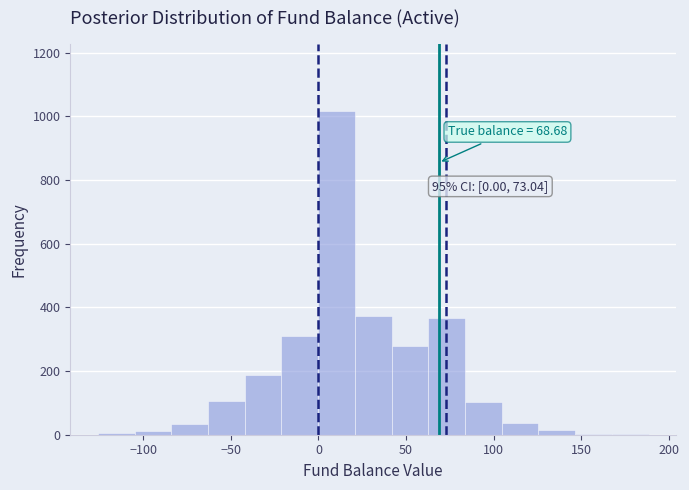

Over which range of the x-axis is the bar tallest?

0 to 20